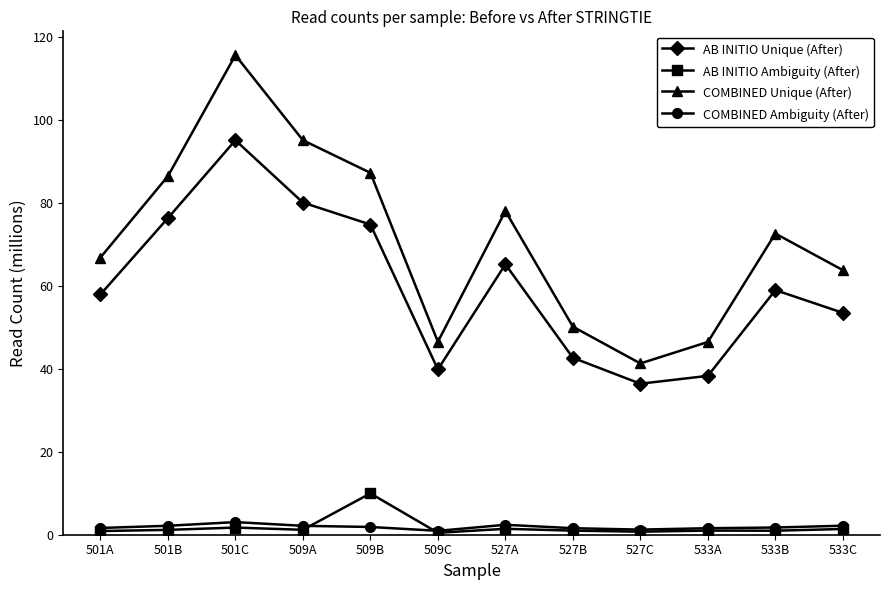

At which label does AB INITIO Ambiguity (After) reach its peak?

509B